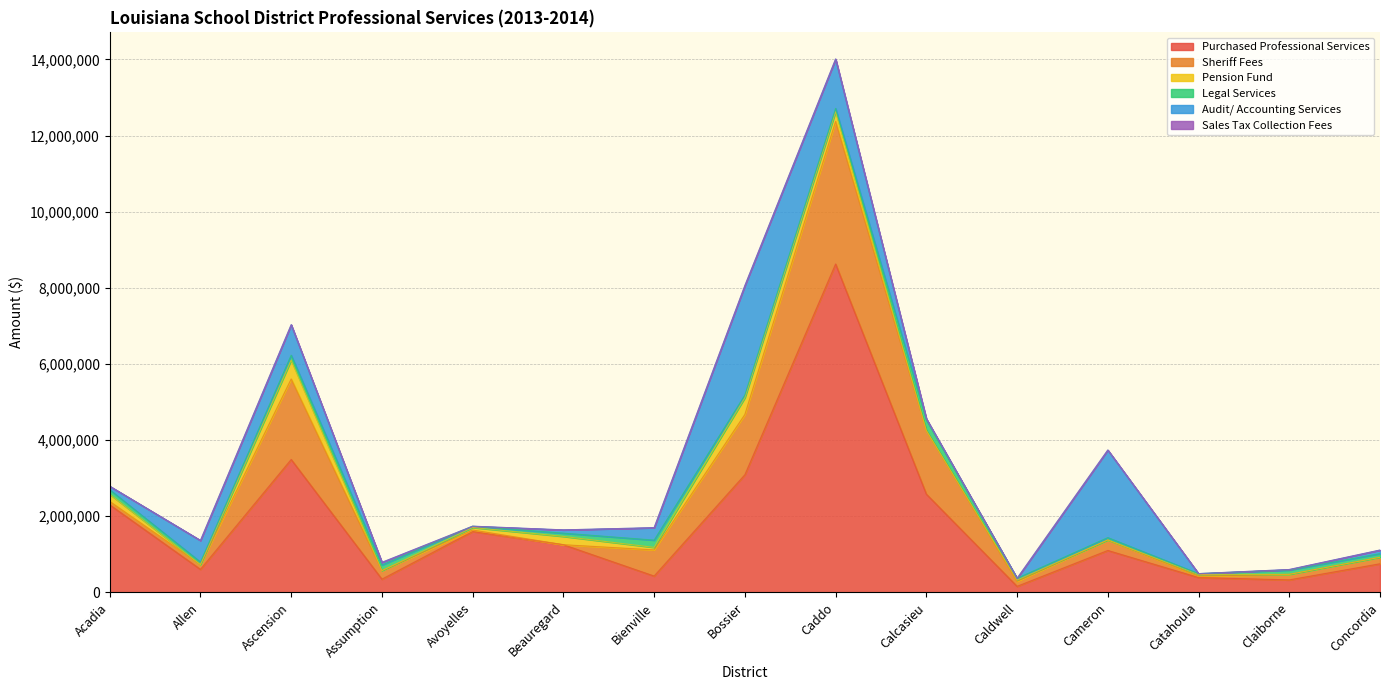

What are all the series names shown in the legend?

Purchased Professional Services, Sheriff Fees, Pension Fund, Legal Services, Audit/ Accounting Services, Sales Tax Collection Fees